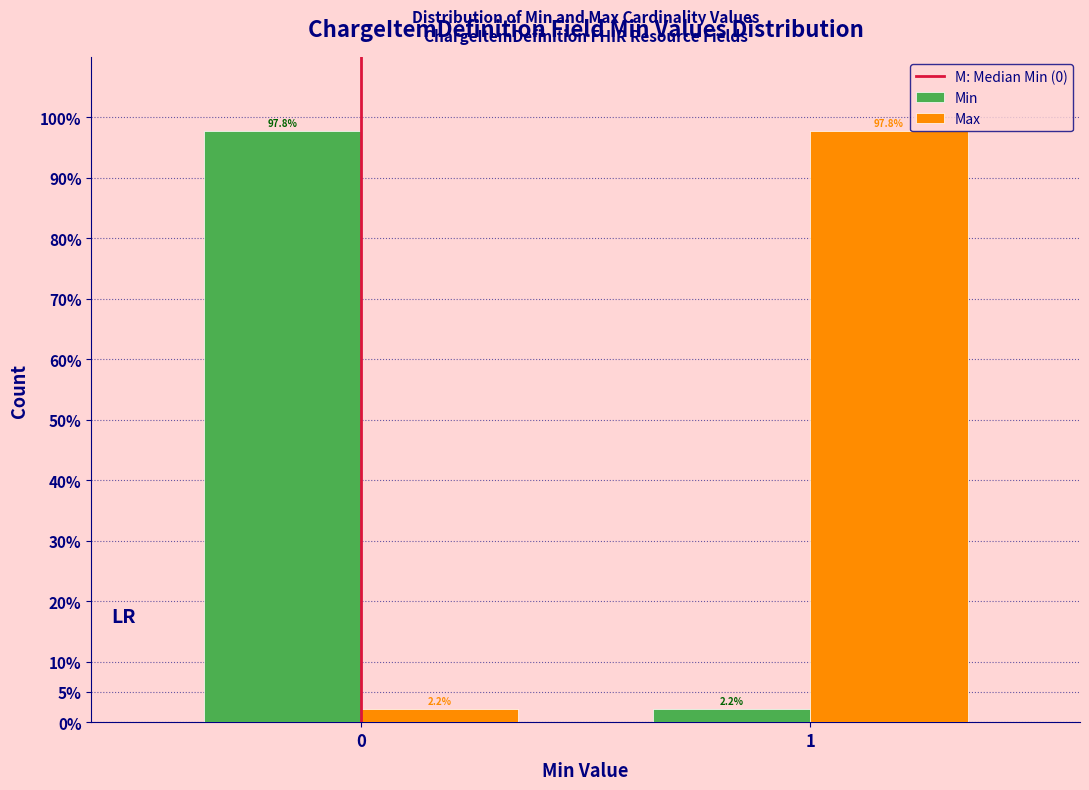

Reading right to left, what are all the values shown in this chart?

Min: 1=2.2	0=97.8
Max: 1=97.8	0=2.2